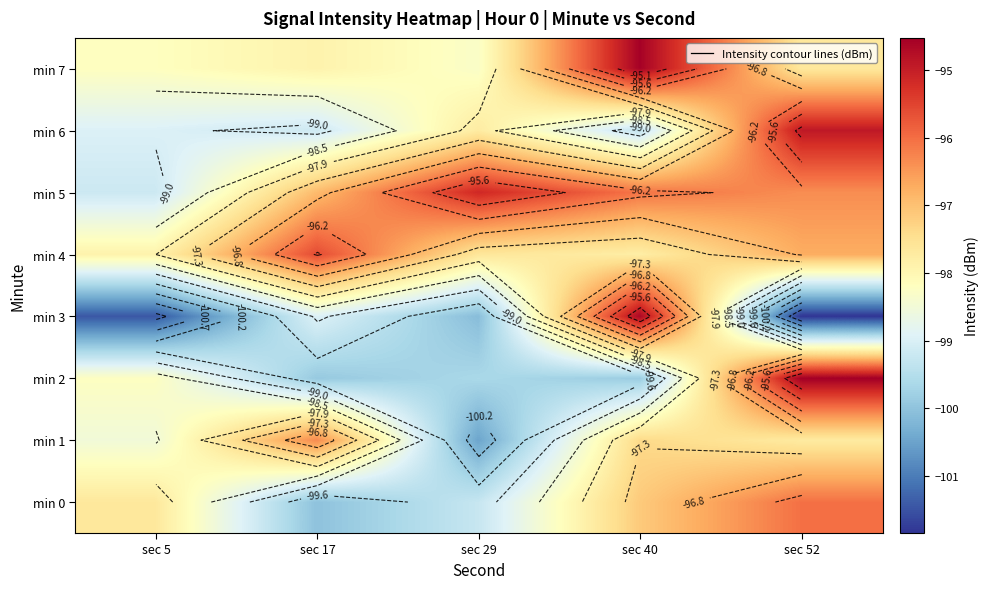

The min 5 series shows -96.9 at sec 17. True or false?

True